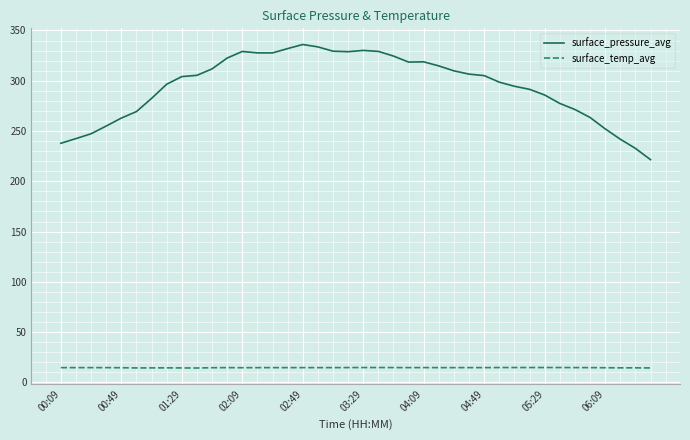

What is the lowest value of the surface_temp_avg series?

14.3